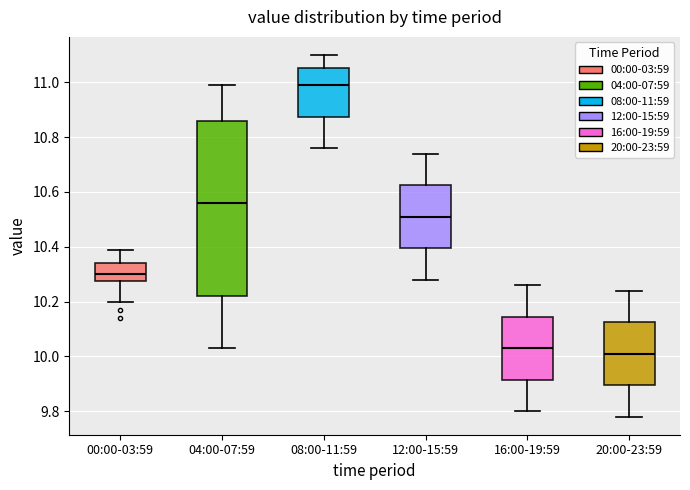

Reading left to right, transcribe this box plot: for each box, give where its median line is, the range the box spans, and where its two whiskers end, as read against the y-axis. The values are not printed on the chart, so give them approximately, as read against the axis.

00:00-03:59: median 10.30, box 10.28 to 10.34, whiskers 10.20 to 10.40
04:00-07:59: median 10.56, box 10.22 to 10.86, whiskers 10.04 to 11.00
08:00-11:59: median 11.00, box 10.88 to 11.06, whiskers 10.76 to 11.10
12:00-15:59: median 10.52, box 10.40 to 10.62, whiskers 10.28 to 10.74
16:00-19:59: median 10.04, box 9.92 to 10.14, whiskers 9.80 to 10.26
20:00-23:59: median 10.02, box 9.90 to 10.12, whiskers 9.78 to 10.24